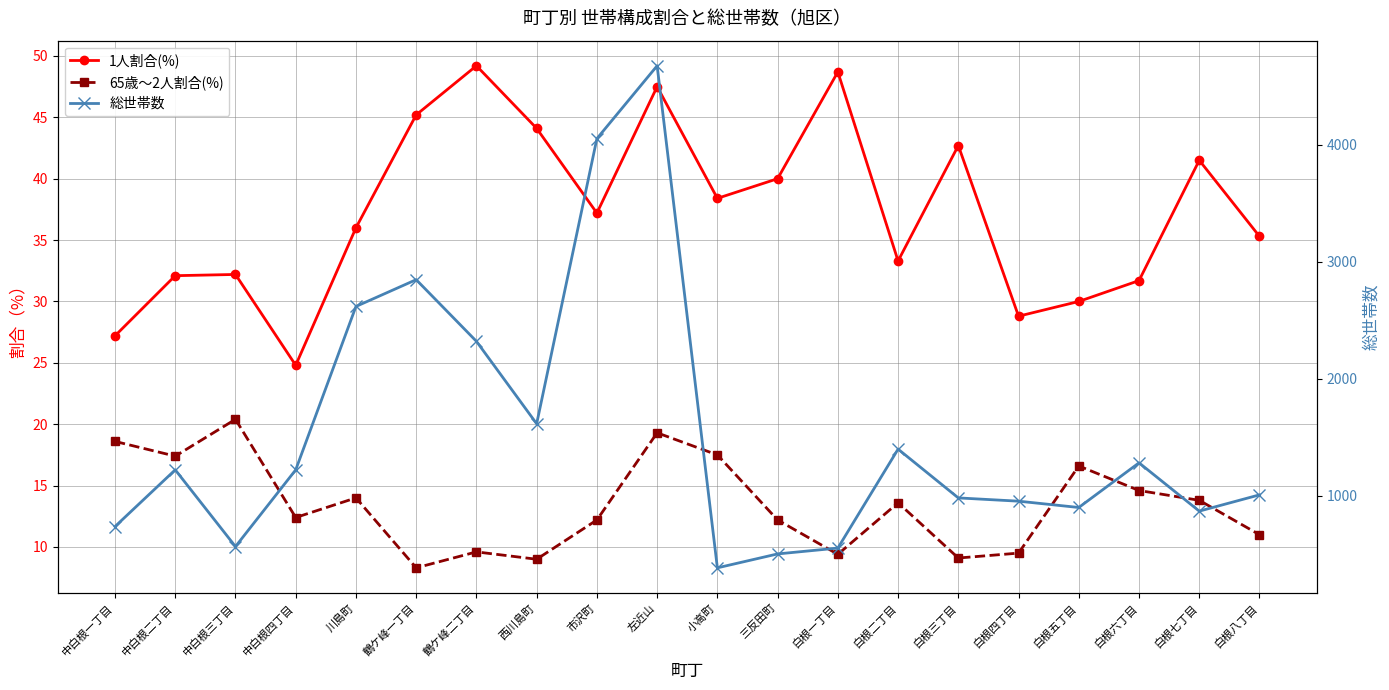

What is the spread (max minus min) of values at 小高町?

365.5